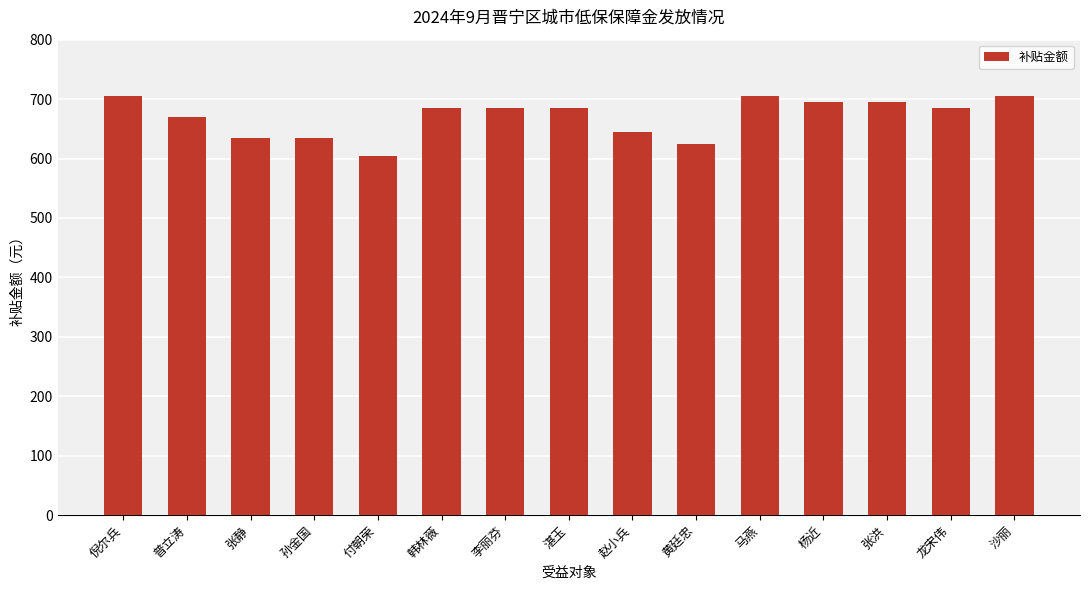

What is the ratio of the value at 李丽芬 to the value at 付朝荣?

1.1